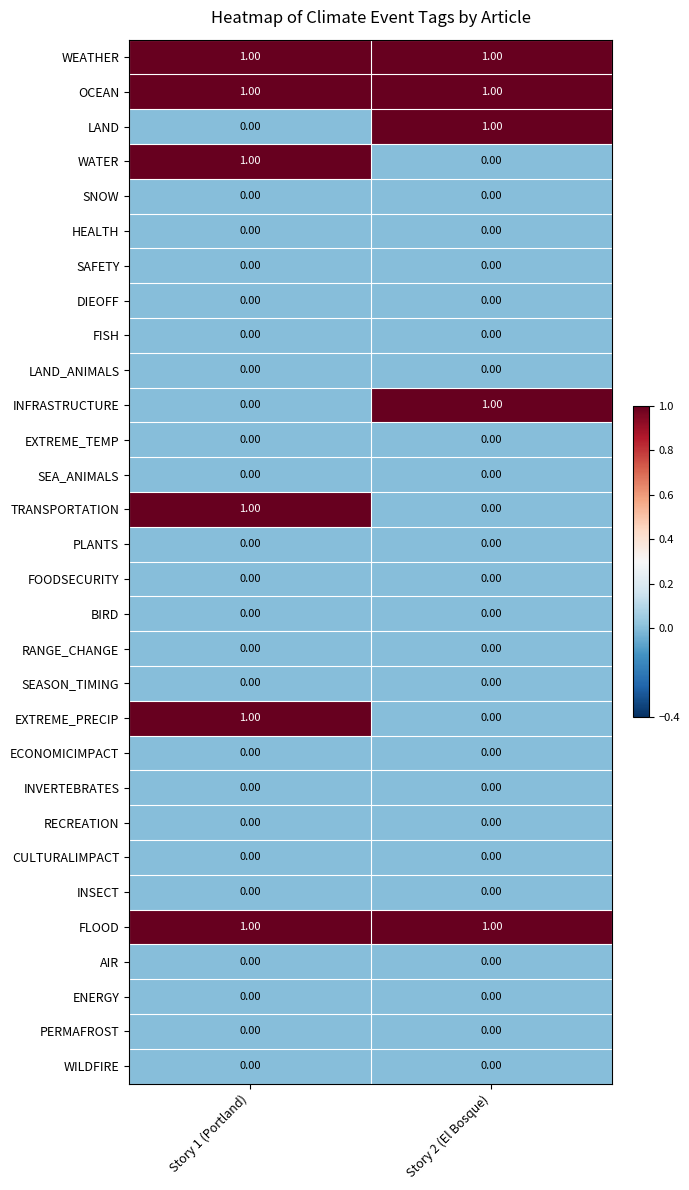

At which category is the sum across all series the highest?

Story 1 (Portland)